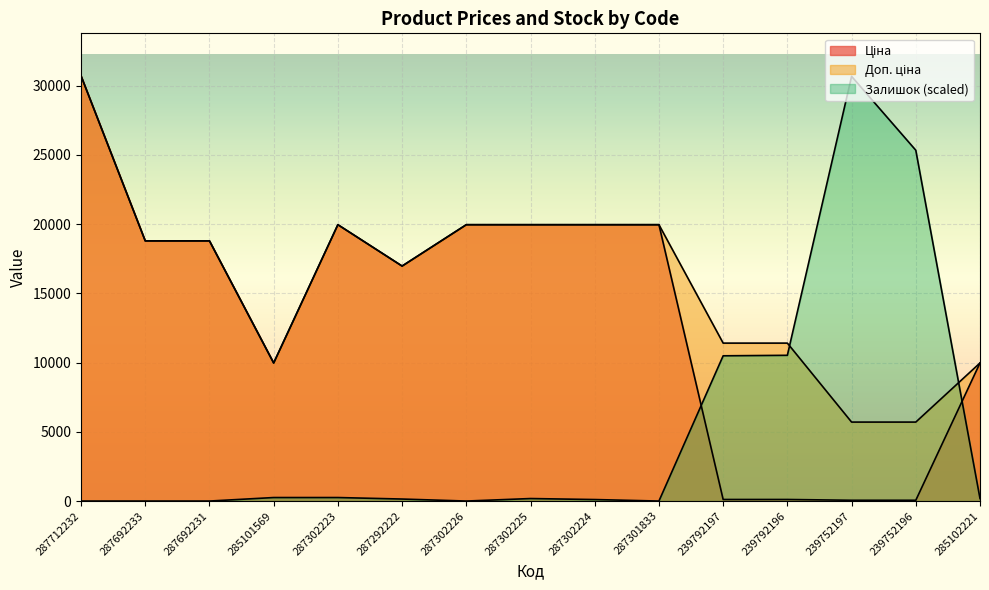

What is the total value across all series at 287692233?

37593.6